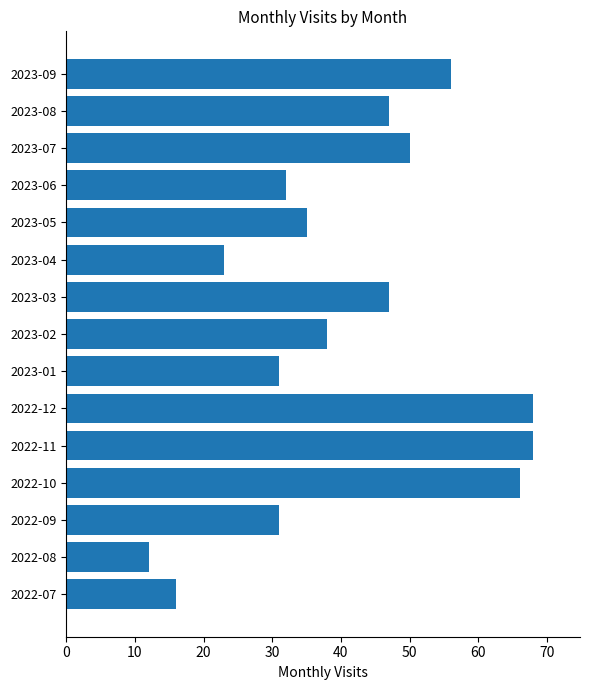

What is the change in value from 2022-07 to 2023-09?

+40